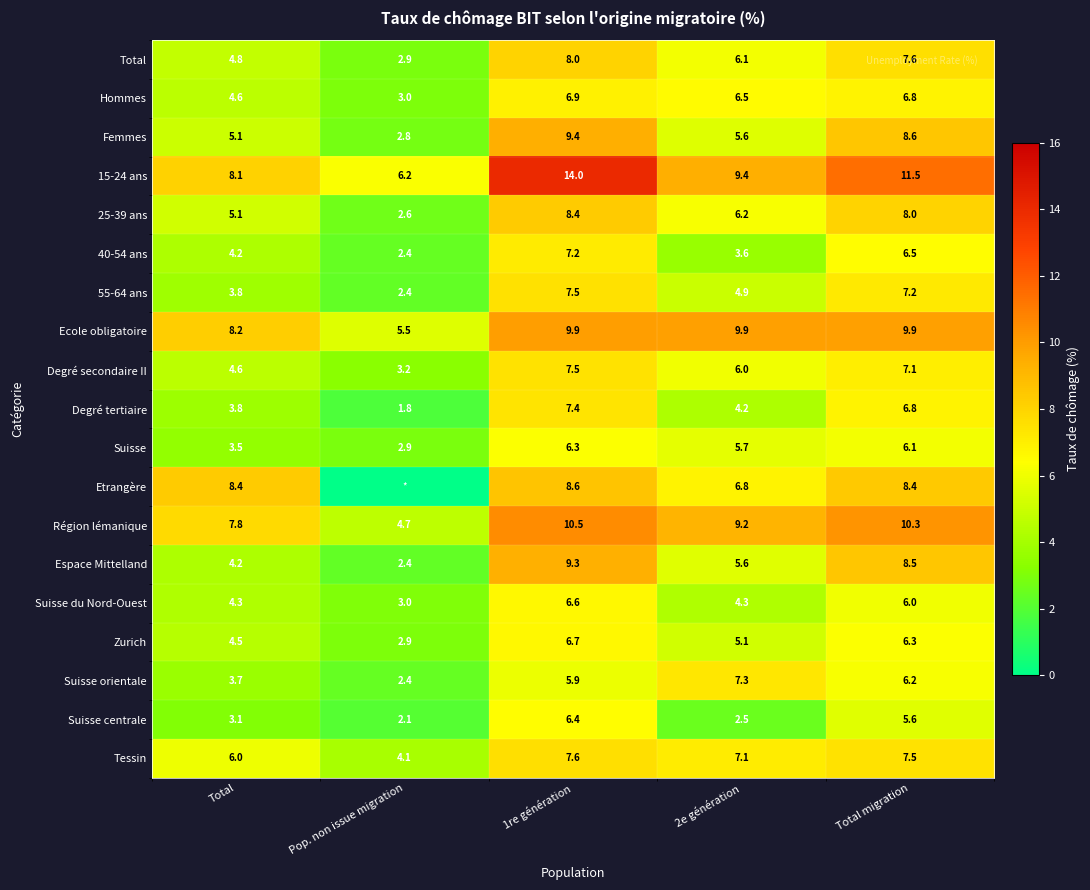

Rank the categories by Espace Mittelland value from highest to lowest.

1re génération, Total migration, 2e génération, Total, Pop. non issue migration